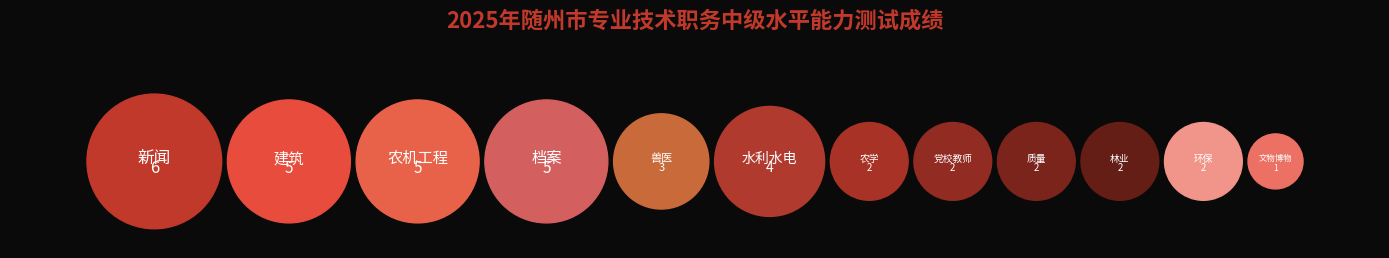

To the nearest percent, what portion does 农机工程 represent?

13%